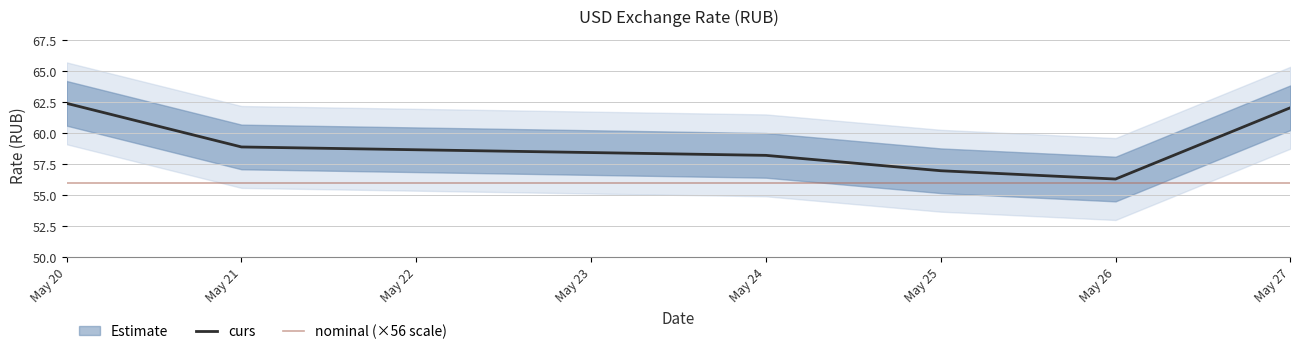

Is the value of curs at May 20 greater than the value of nominal (×56 scale) at May 21?

Yes